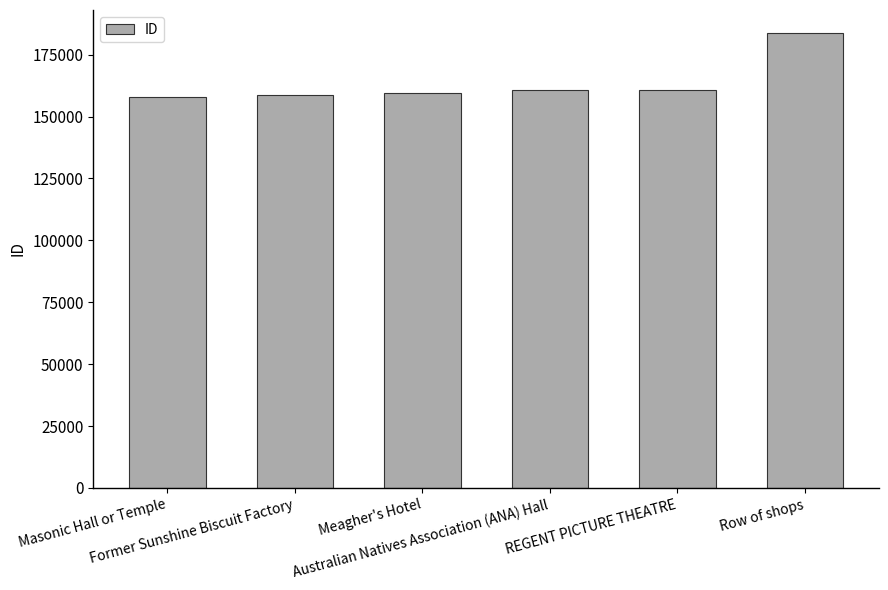

What is the greatest value displayed?

183845